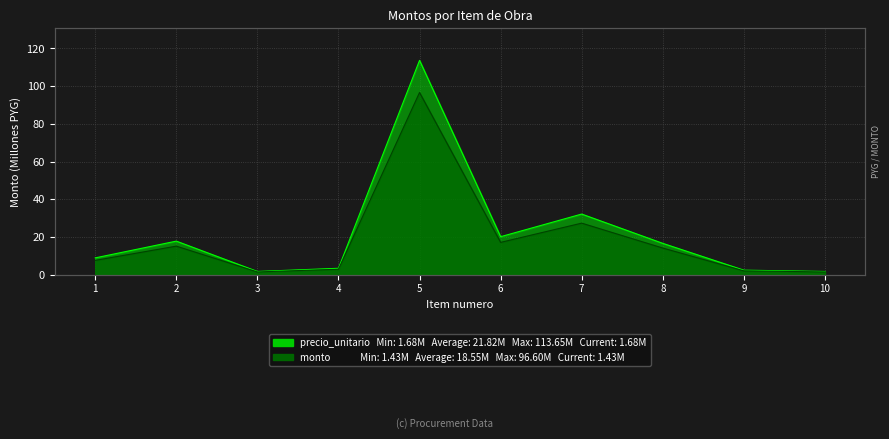

Reading right to left, what are all the values shown in this chart?

precio_unitario: 1.7	2.4	16.6	32.1	20.1	113.7	3.4	1.7	17.8	8.9
monto: 1.4	2.0	14.1	27.3	17.1	96.6	2.9	1.4	15.1	7.6